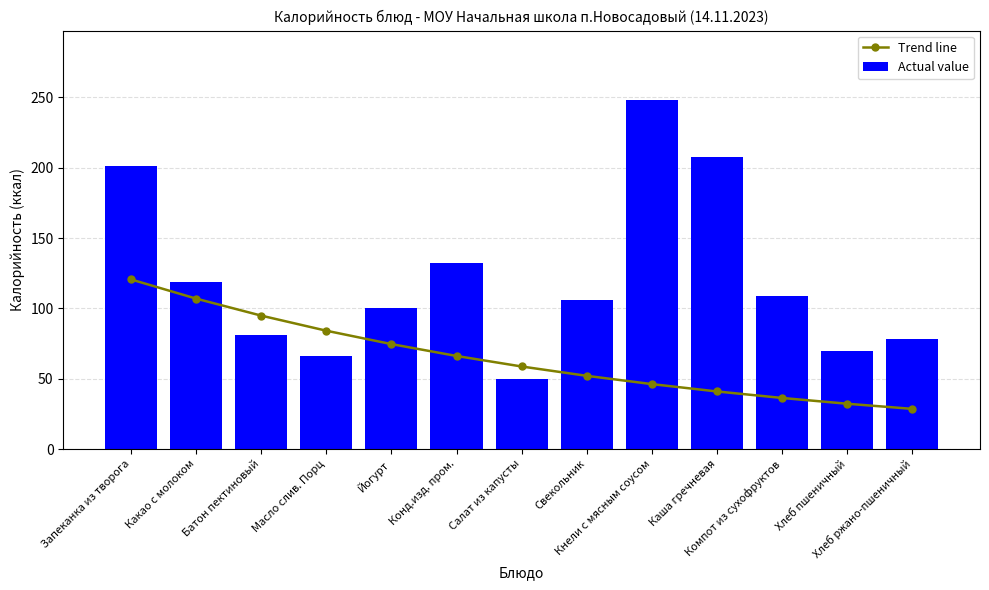

Which series has the largest total across all categories?

Actual value